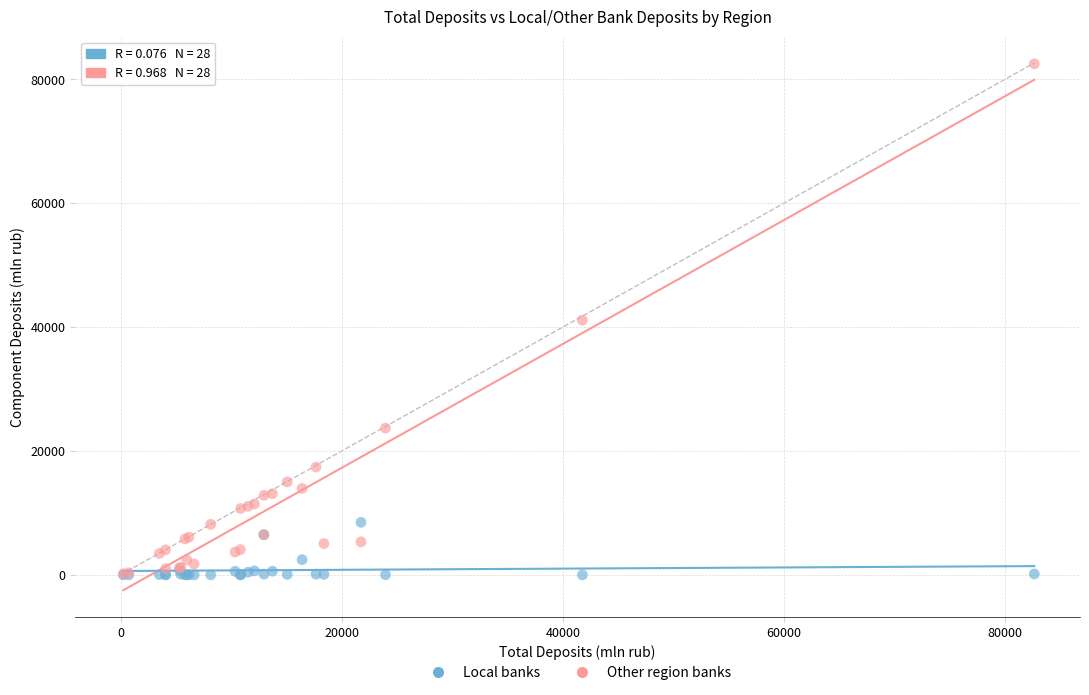

Which series contains the highest Y value?

Other region banks